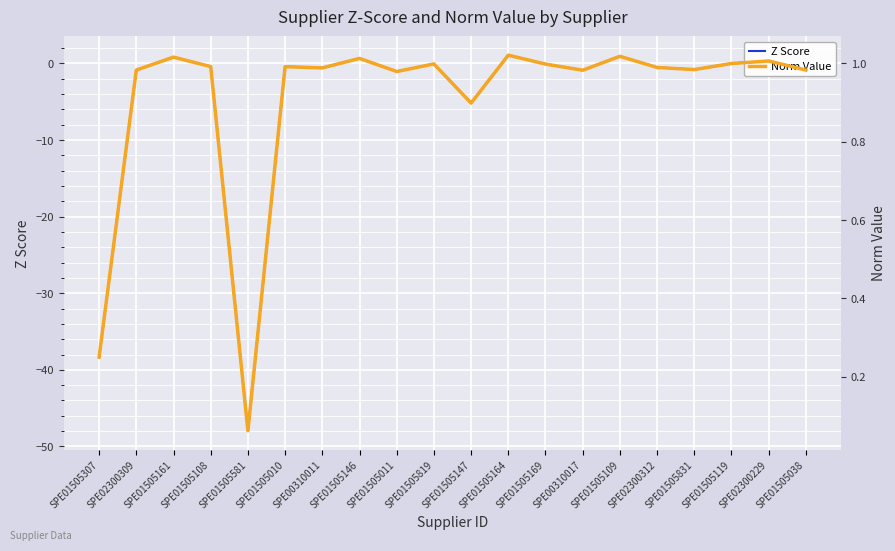

True or false: Z Score has more than 1 points higher than both neighbors.

True